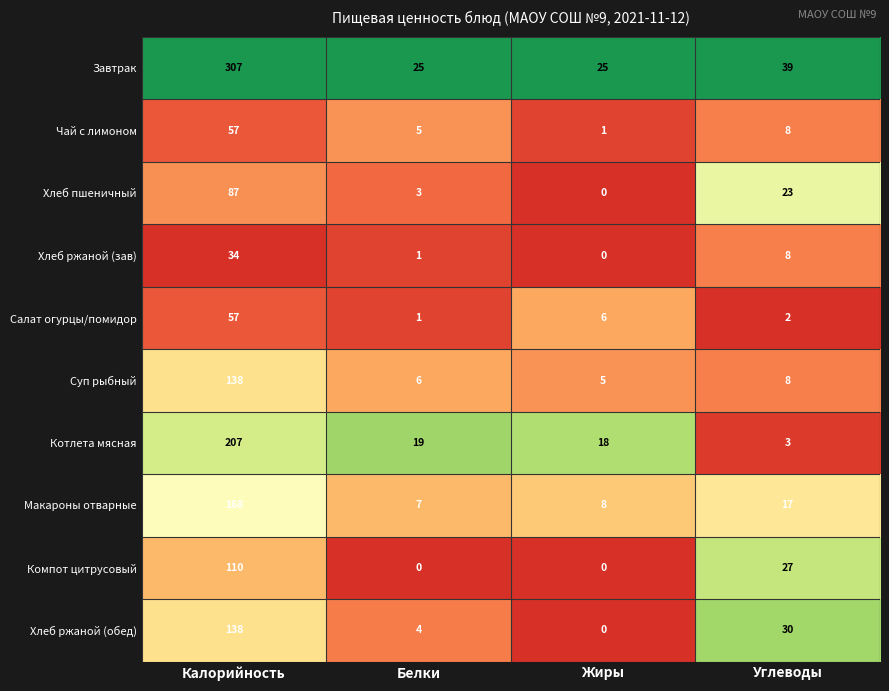

Which series changed the most between Калорийность and Белки?

Завтрак